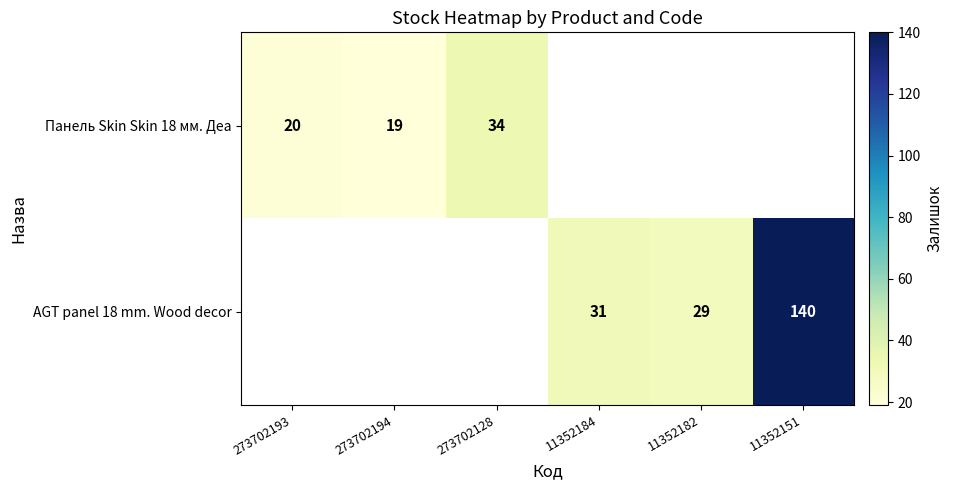

Is the value of AGT panel 18 mm. Wood decor at 11352184 greater than the value of Панель Skin Skin 18 мм. Деа at 273702193?

Yes